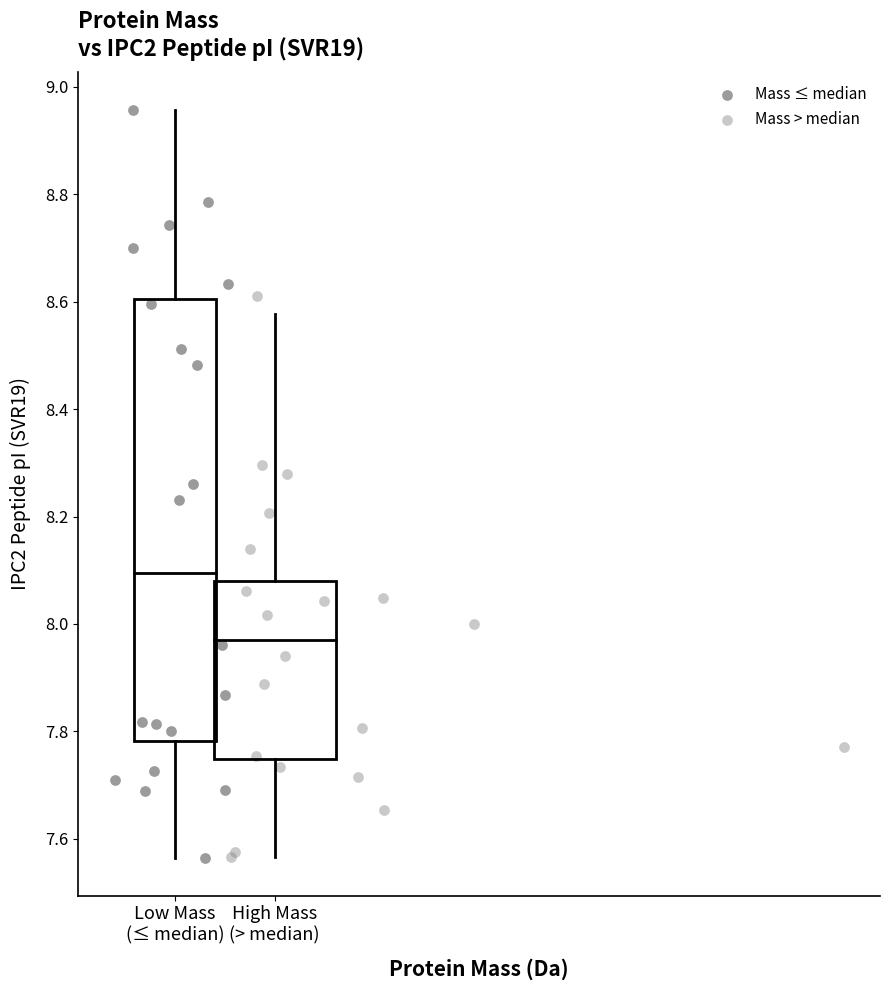

Which series reaches the maximum Y coordinate?

Mass ≤ median